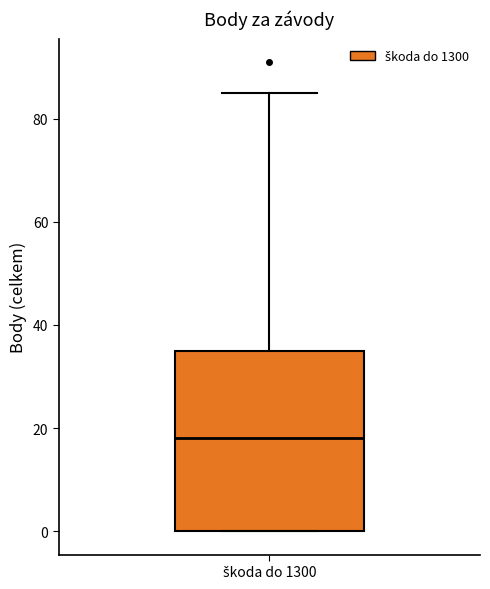

Where is the upper edge of the box for škoda do 1300 on the y-axis? The values are not printed on the chart, so give them approximately, as read against the axis.

36